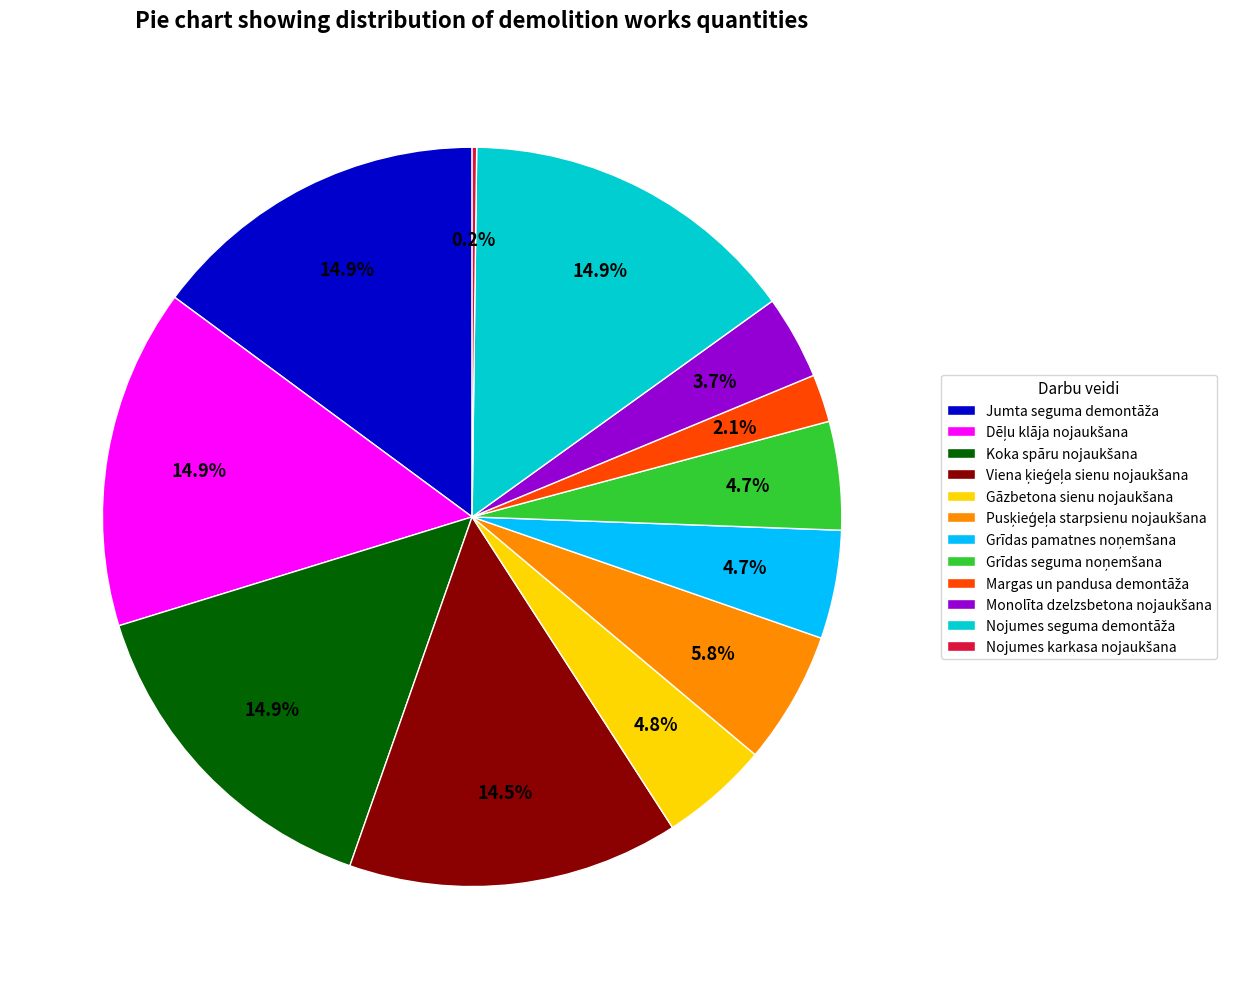

Is there a majority slice in this chart?

No